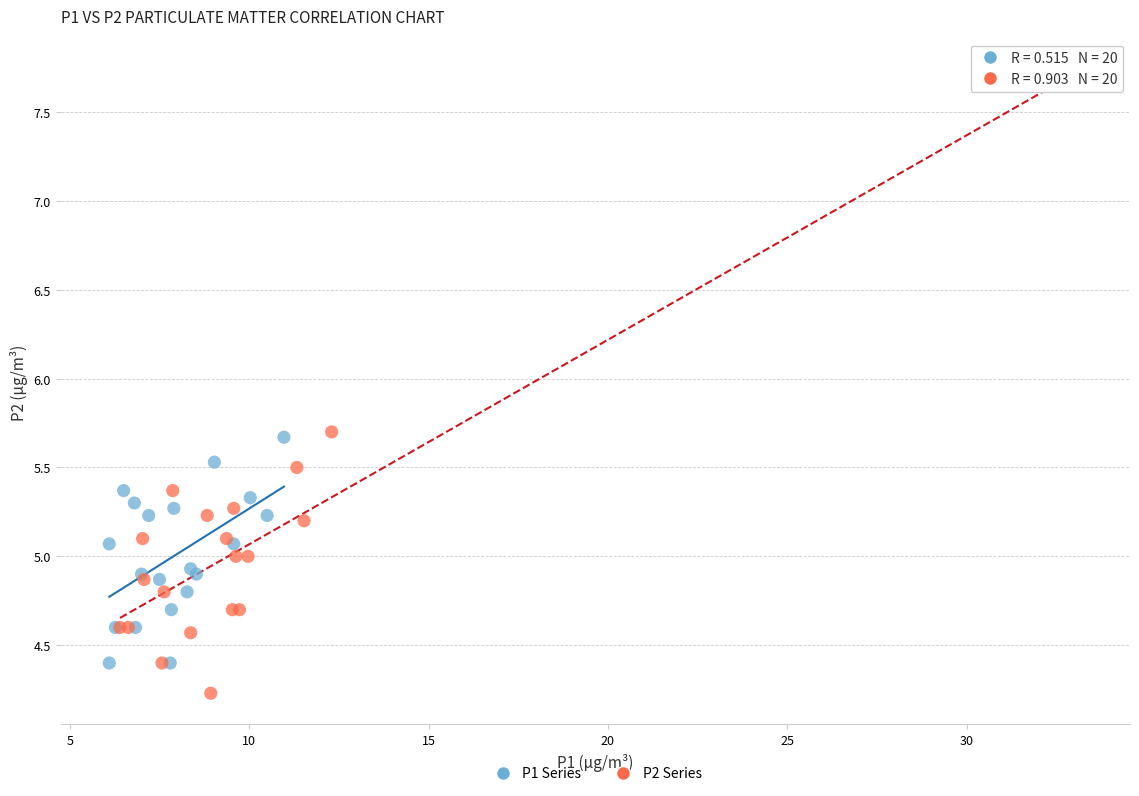

Which series reaches the maximum Y coordinate?

P2 Series